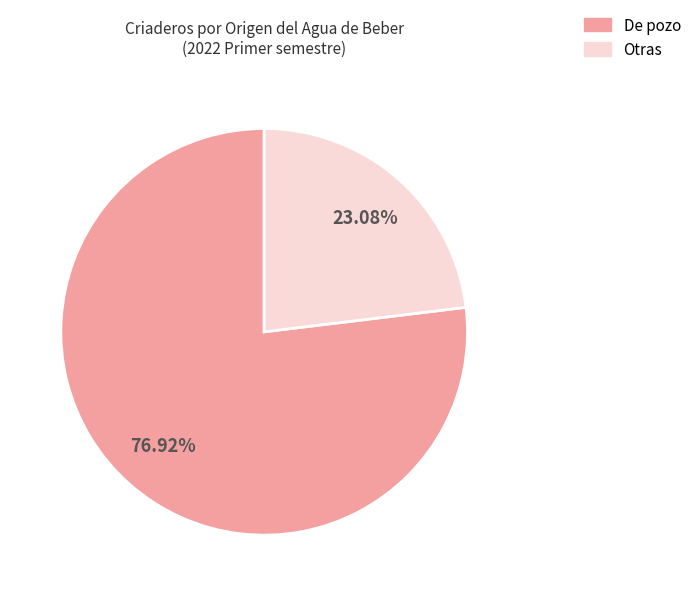

Does any single category account for the majority?

Yes